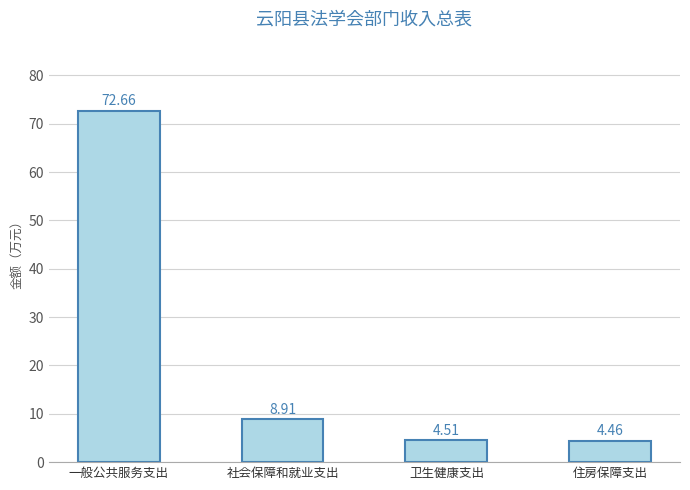

Which category has the lowest value across all series?

住房保障支出